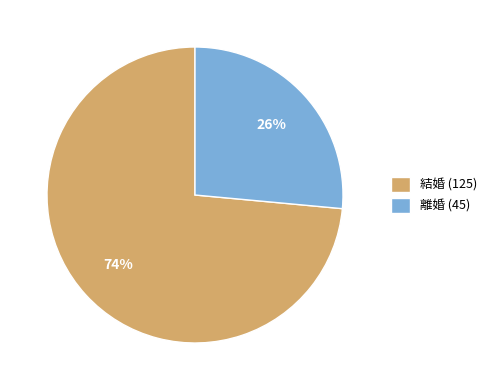

To the nearest percent, what is the combined percentage of 結婚 (125) and 離婚 (45)?

100%